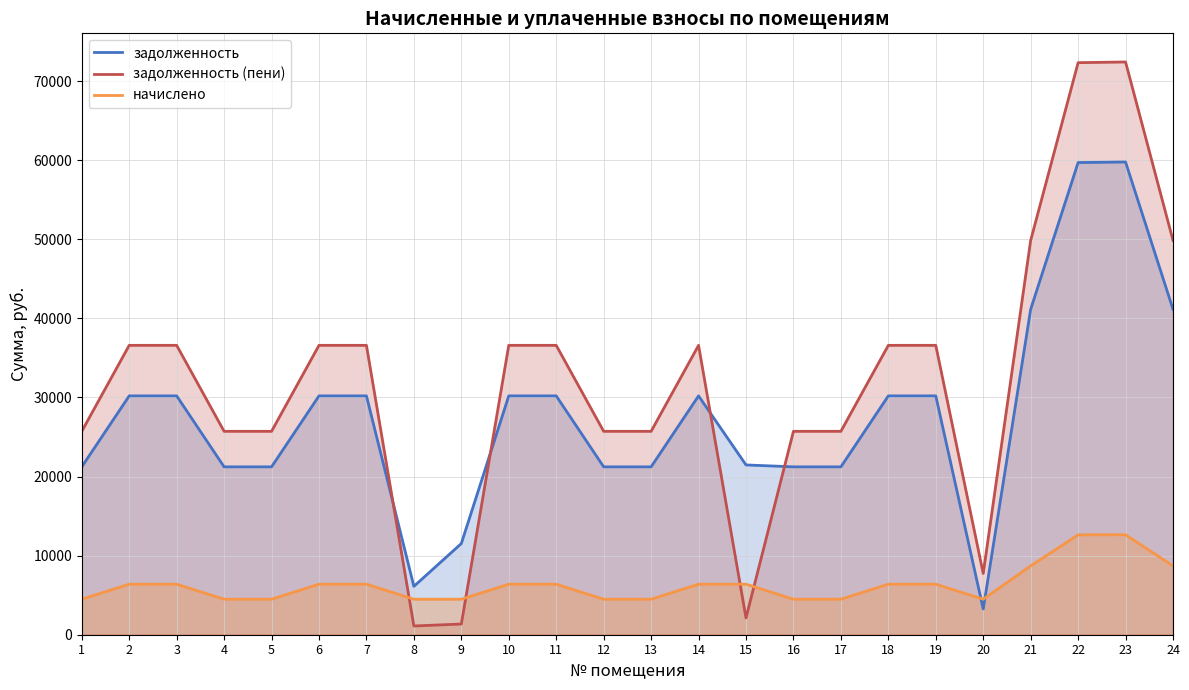

Rank the series at 15 from highest to lowest value.

задолженность, начислено, задолженность (пени)